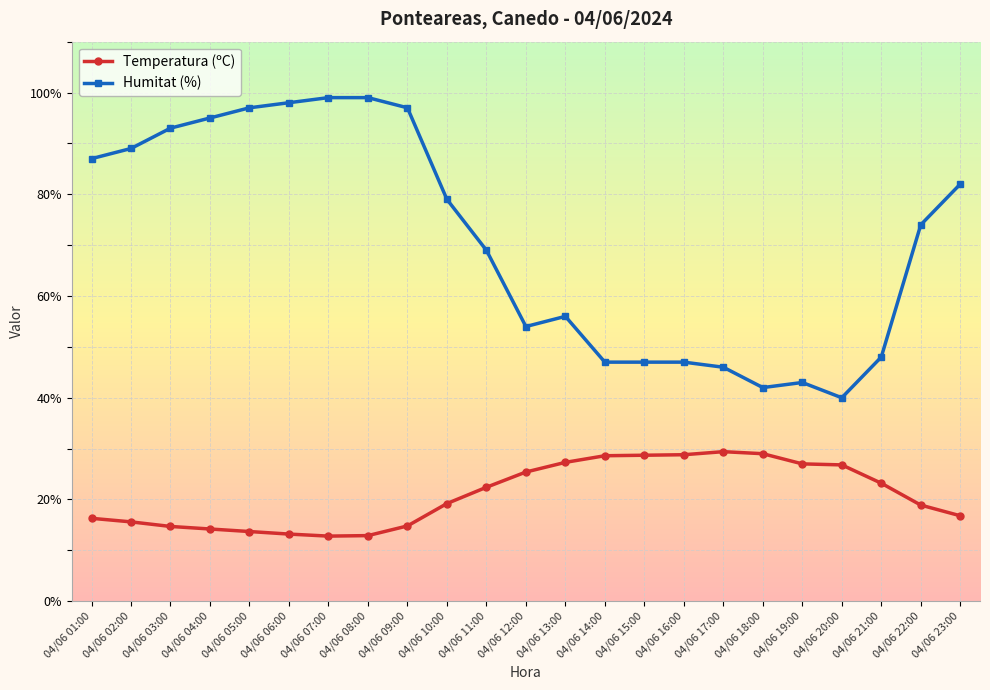

What is the spread (max minus min) of values at 04/06 17:00?

16.6